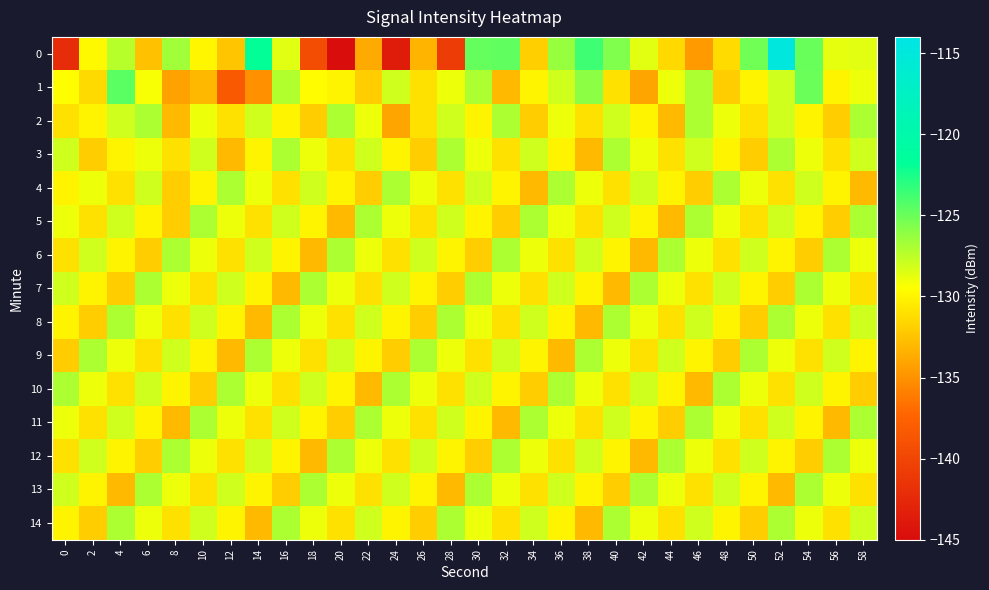

Which category has the lowest value across all series?

20